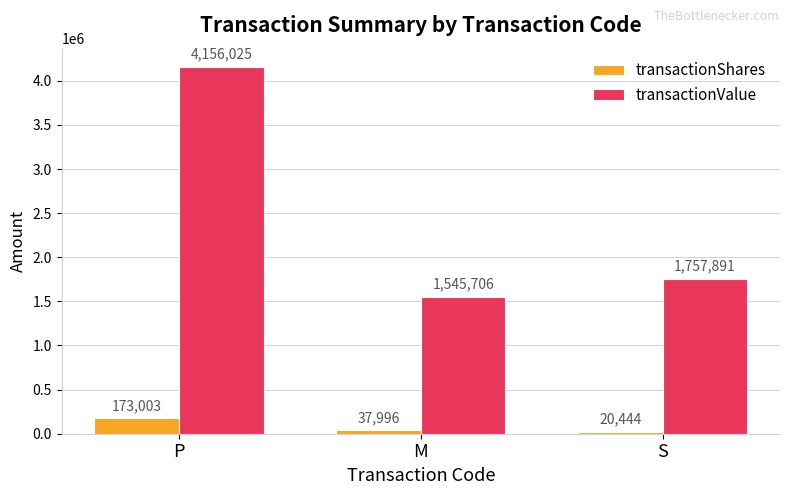

Reading right to left, extract all data points from this chart.

transactionShares: 20444	37996	173003
transactionValue: 1757891	1545706	4156025